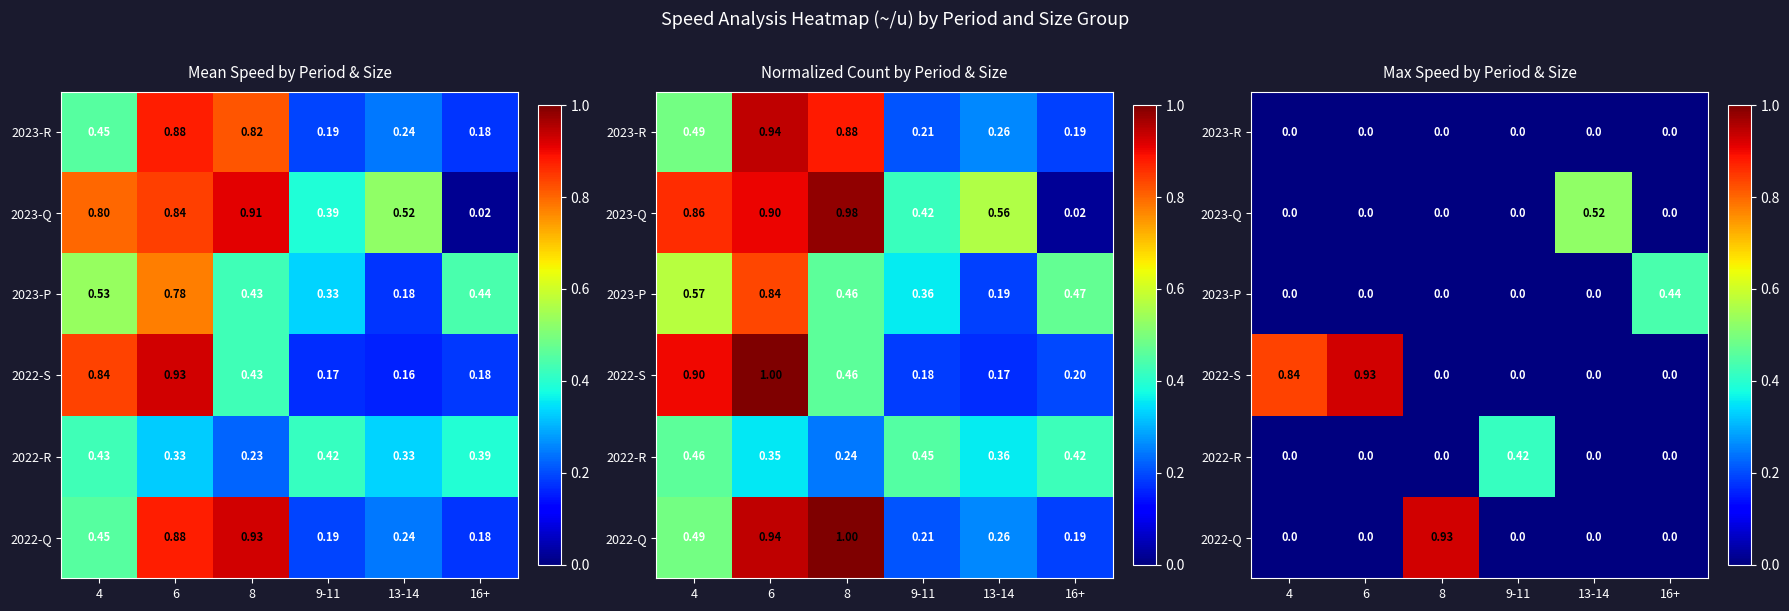

At which label does 2022-S reach its peak?

6